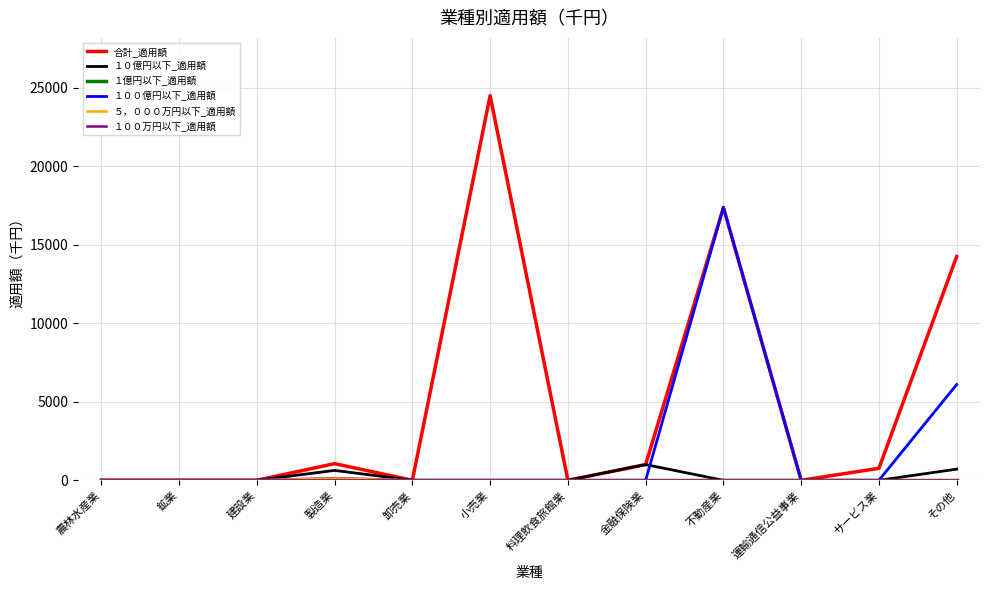

Where is the first local maximum for 合計_適用額?

製造業